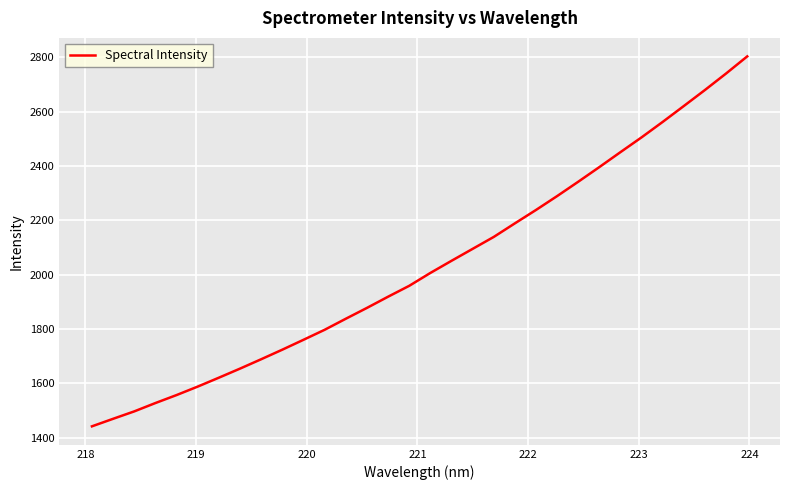

What is the greatest value displayed?

2803.9